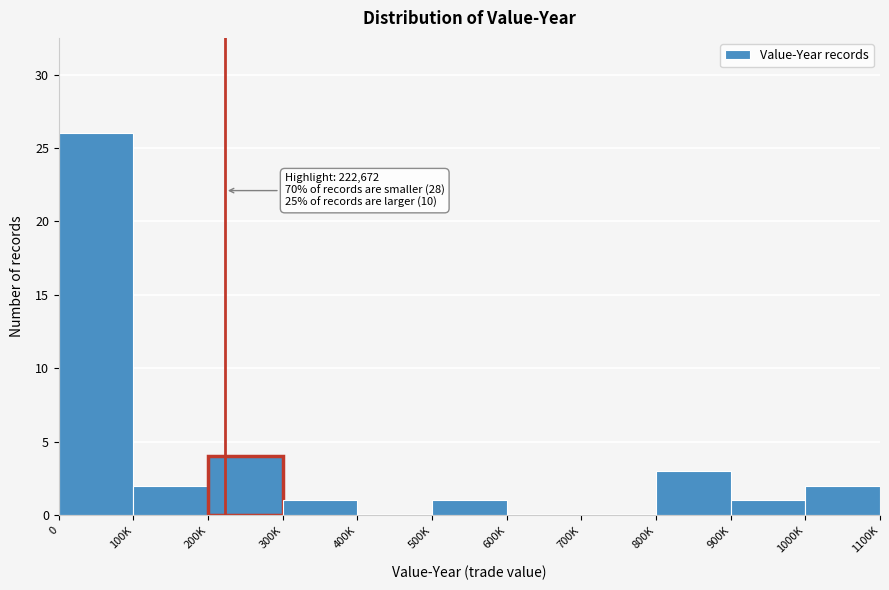

Reading left to right, transcribe all the data shown in this chart.

0=26	100K=2	200K=4	300K=1	400K=0	500K=1	600K=0	700K=0	800K=3	900K=1	1000K=2